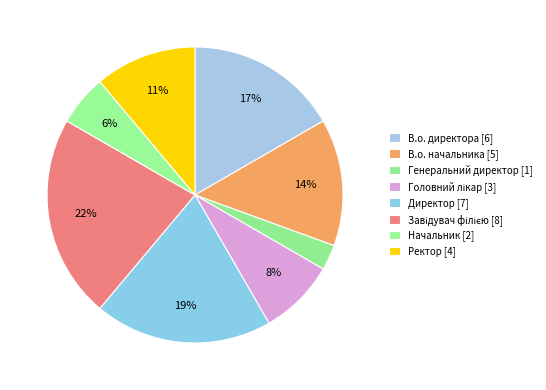

To the nearest percent, what percentage of the pie is Головний лікар?

8%